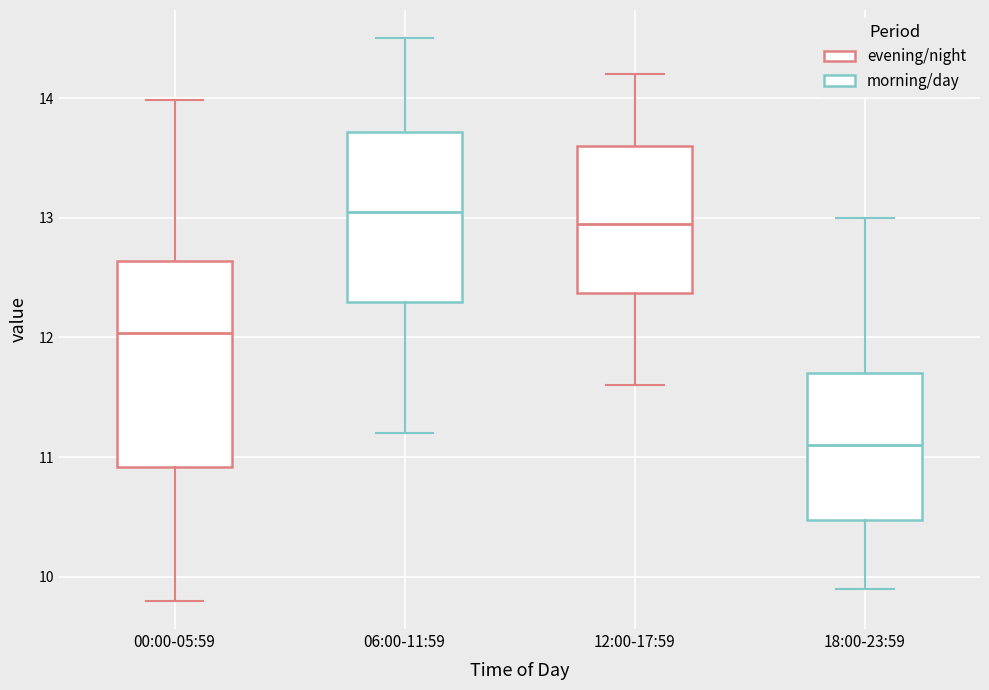

Which box is the tallest, from its lower edge to its upper edge?

00:00-05:59